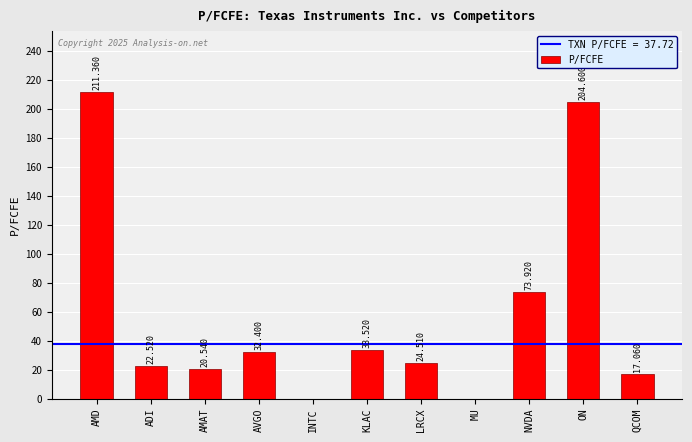

Which label corresponds to the largest value in the chart?

AMD